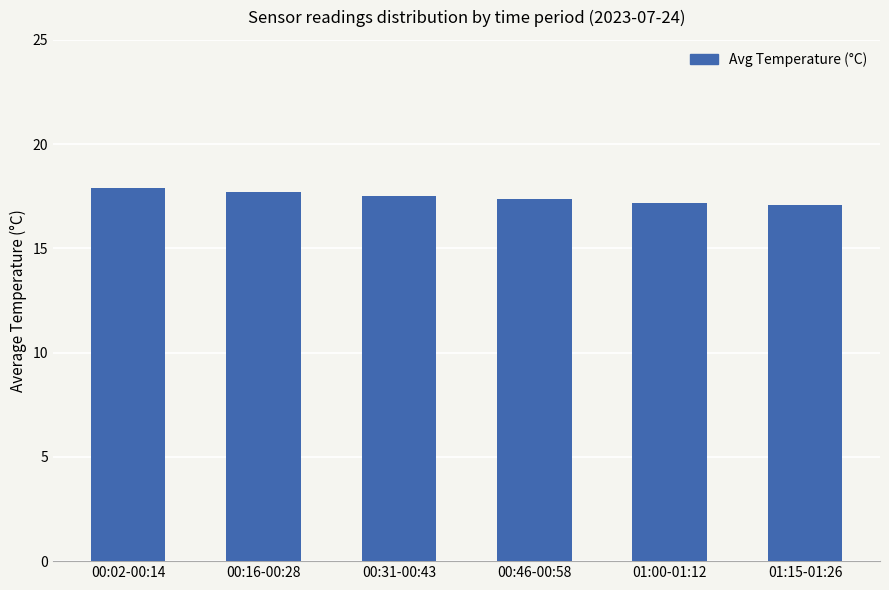

What is the sum of the values at 01:15-01:26 and 00:31-00:43?

34.6